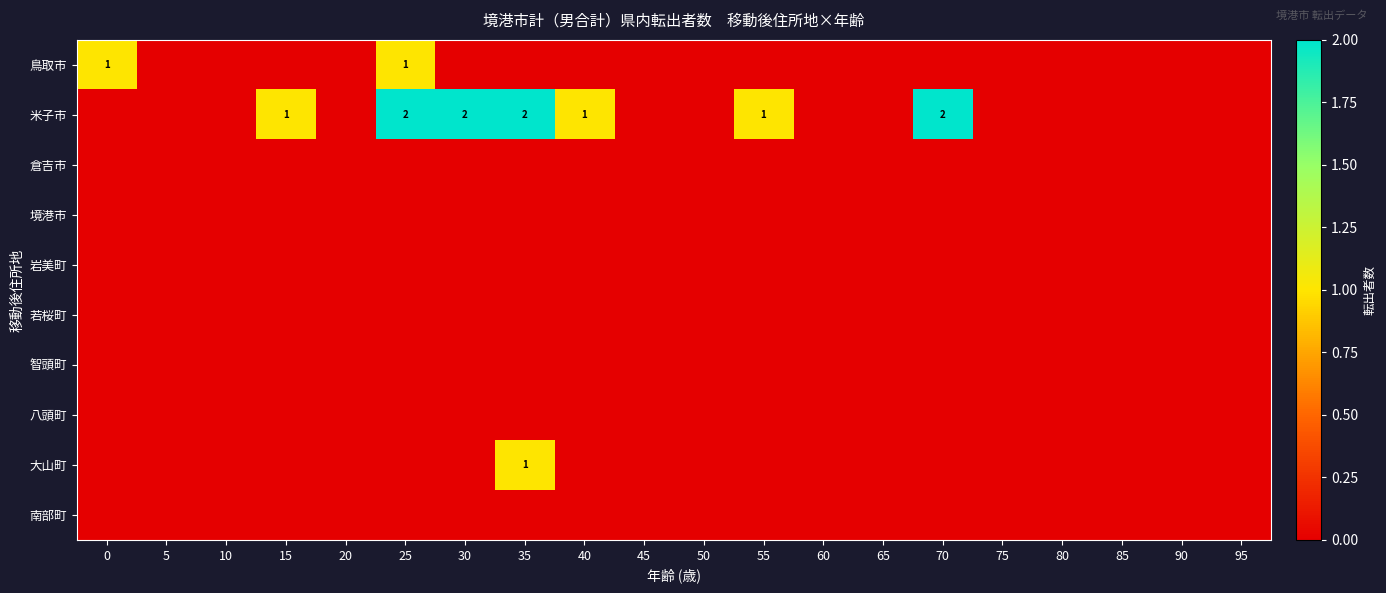

At how many categories does at least one series exceed 1?

4